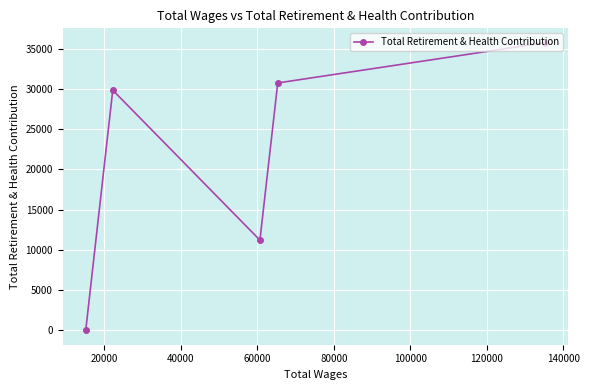

What is the average value?

21500